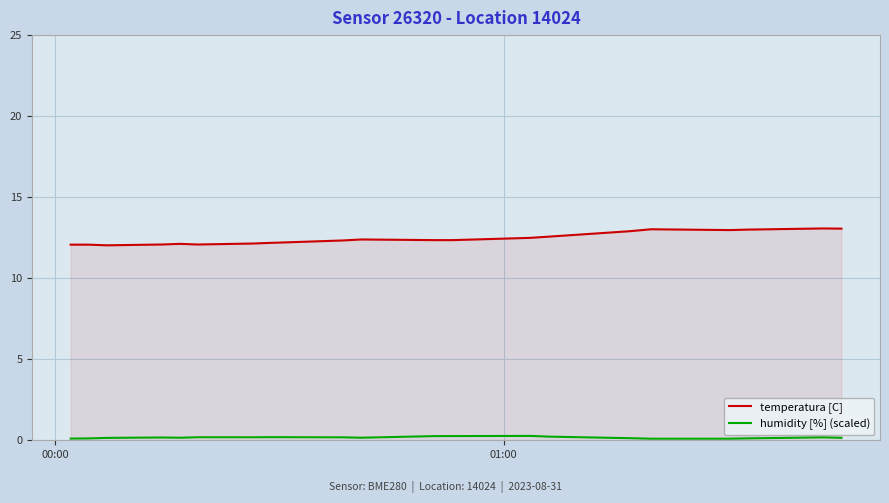

Does the chart have visible grid lines?

Yes